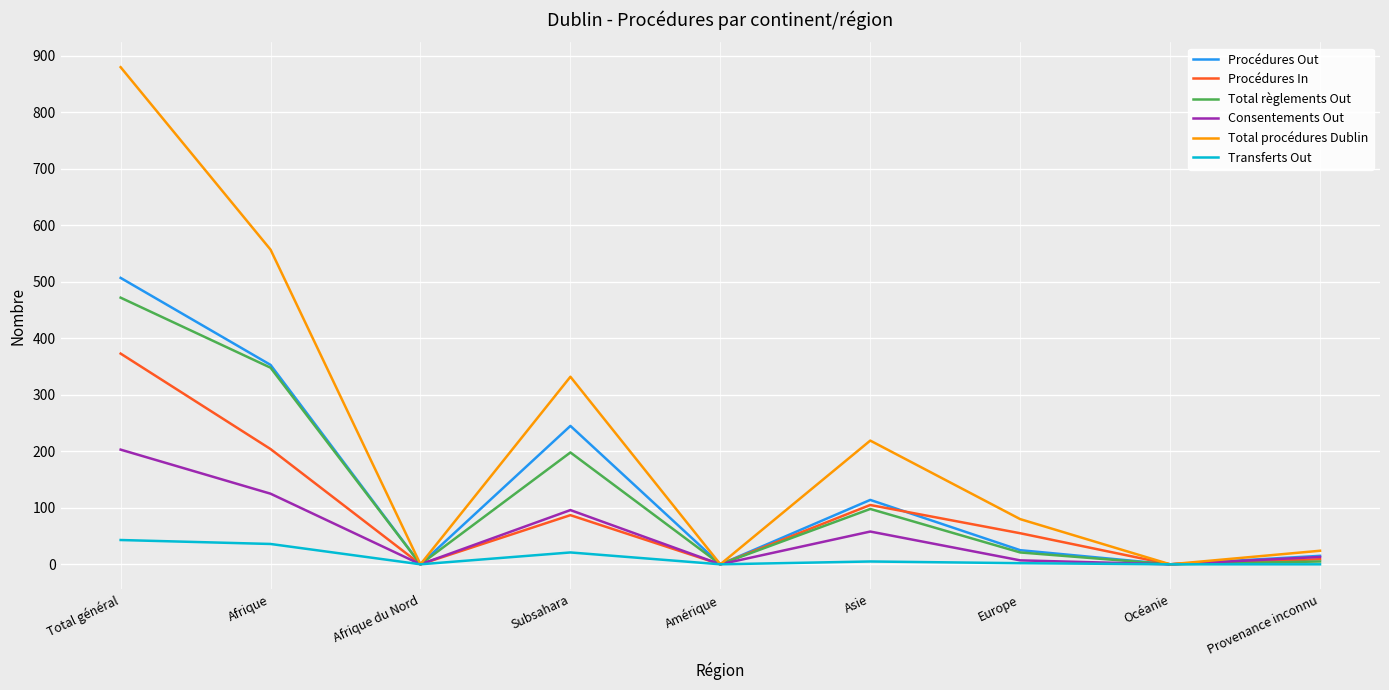

At which category does the chart reach its peak across all series?

Total général